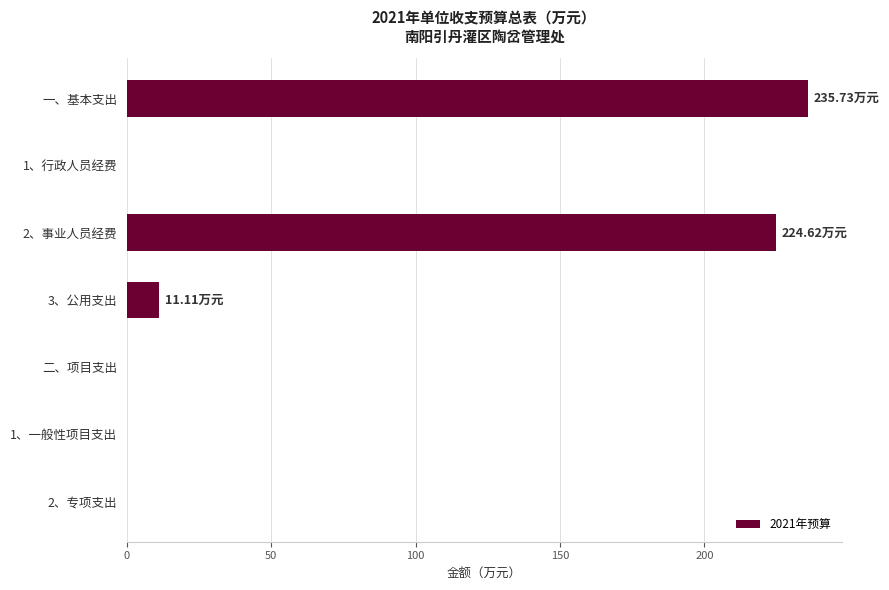

What is the sum of all values?

471.5